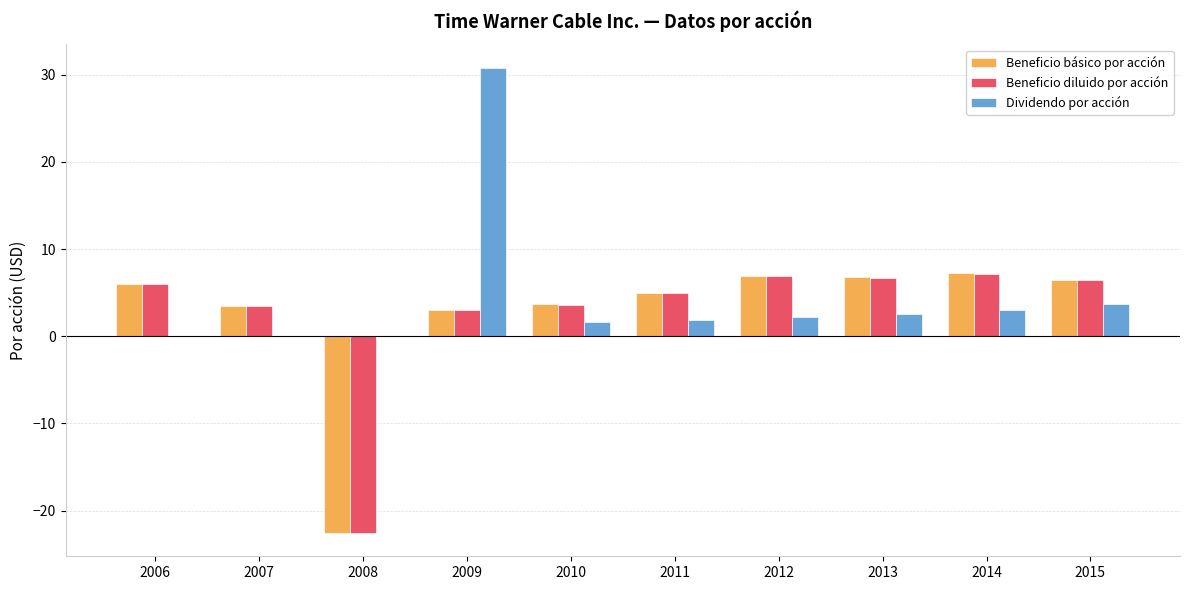

Which series changed the most between 2007 and 2013?

Beneficio básico por acción